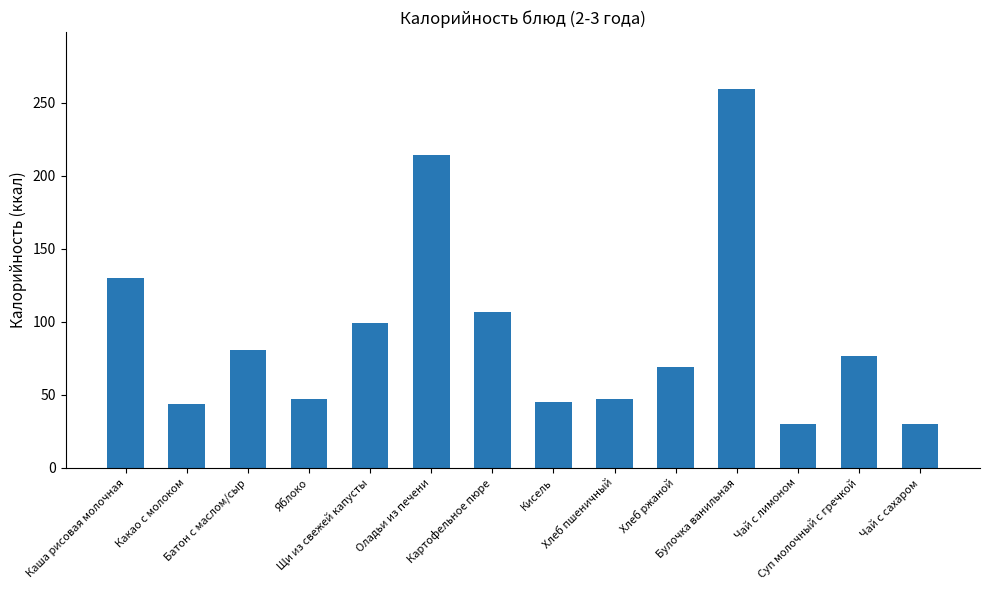

What is the value of the 14th bar from the left?

29.9